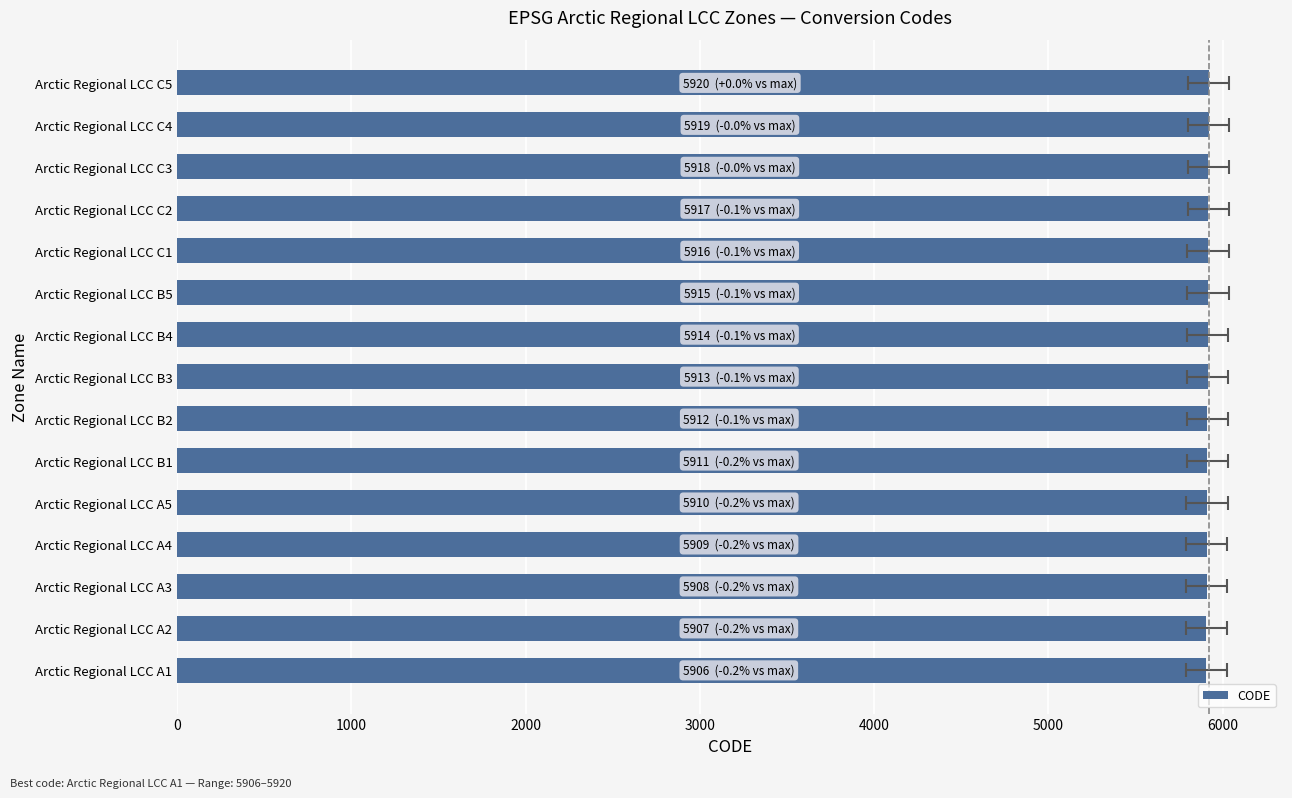

Does the chart contain stacked bars?

No